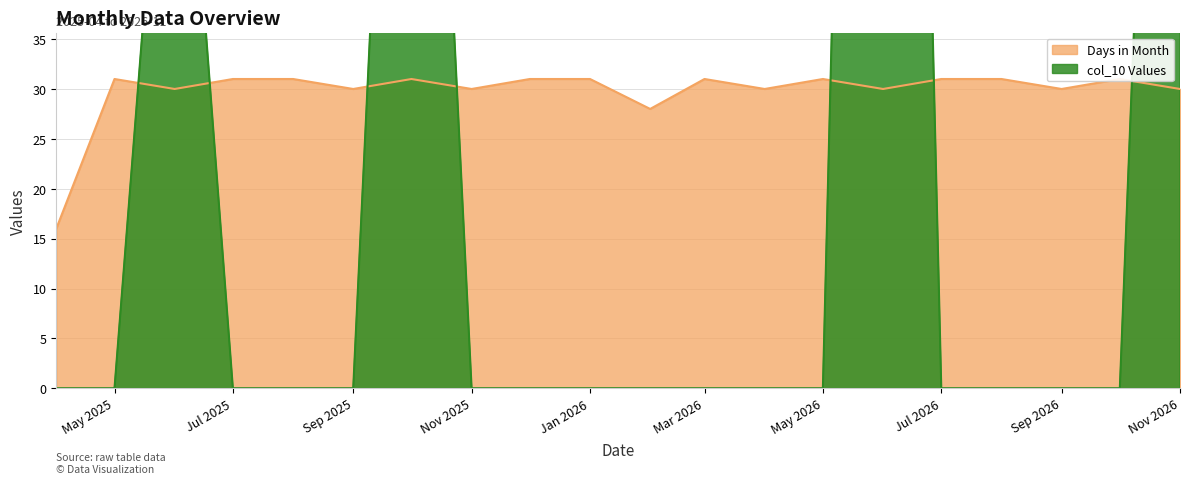

Which series has the largest total across all categories?

Days in Month